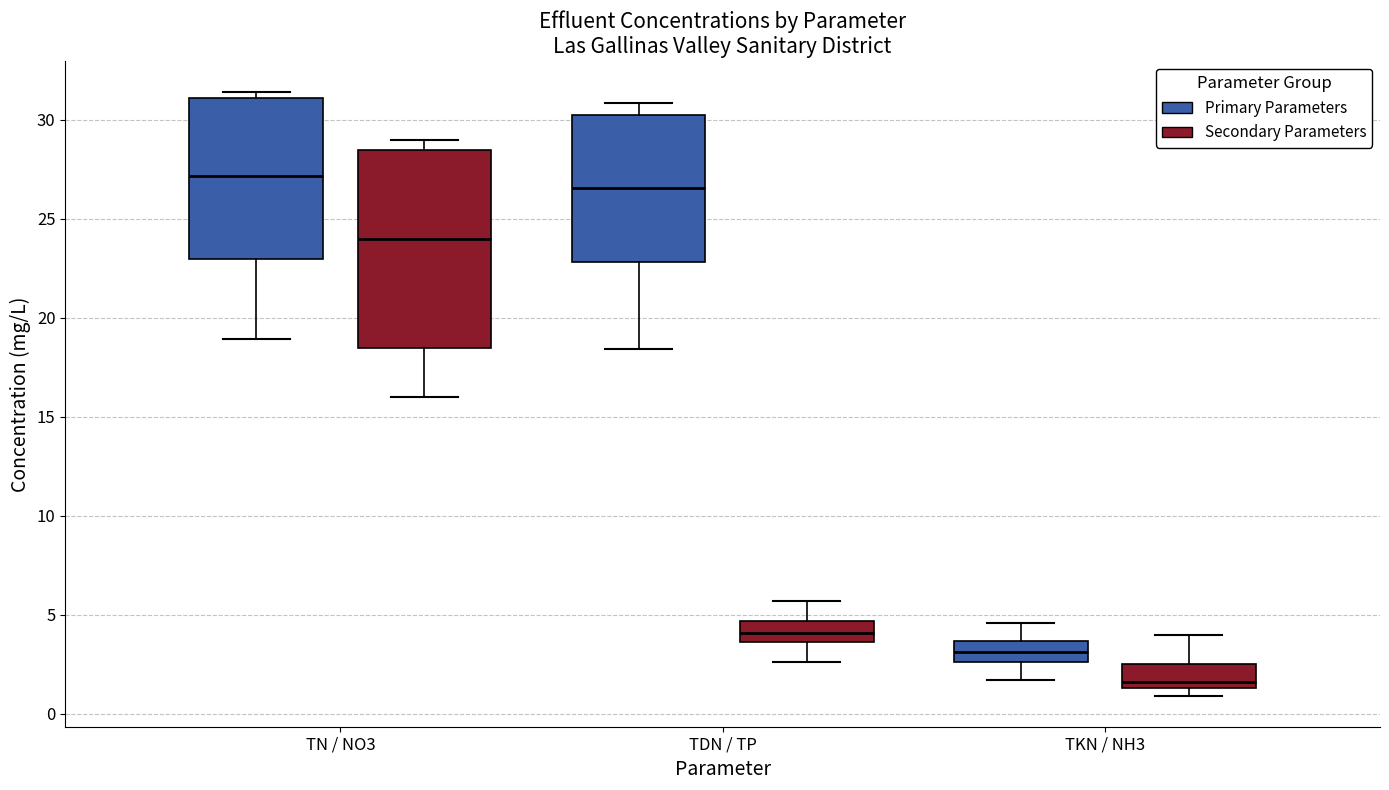

Which box's median line is the highest?

TN / NO3 (Primary Parameters)